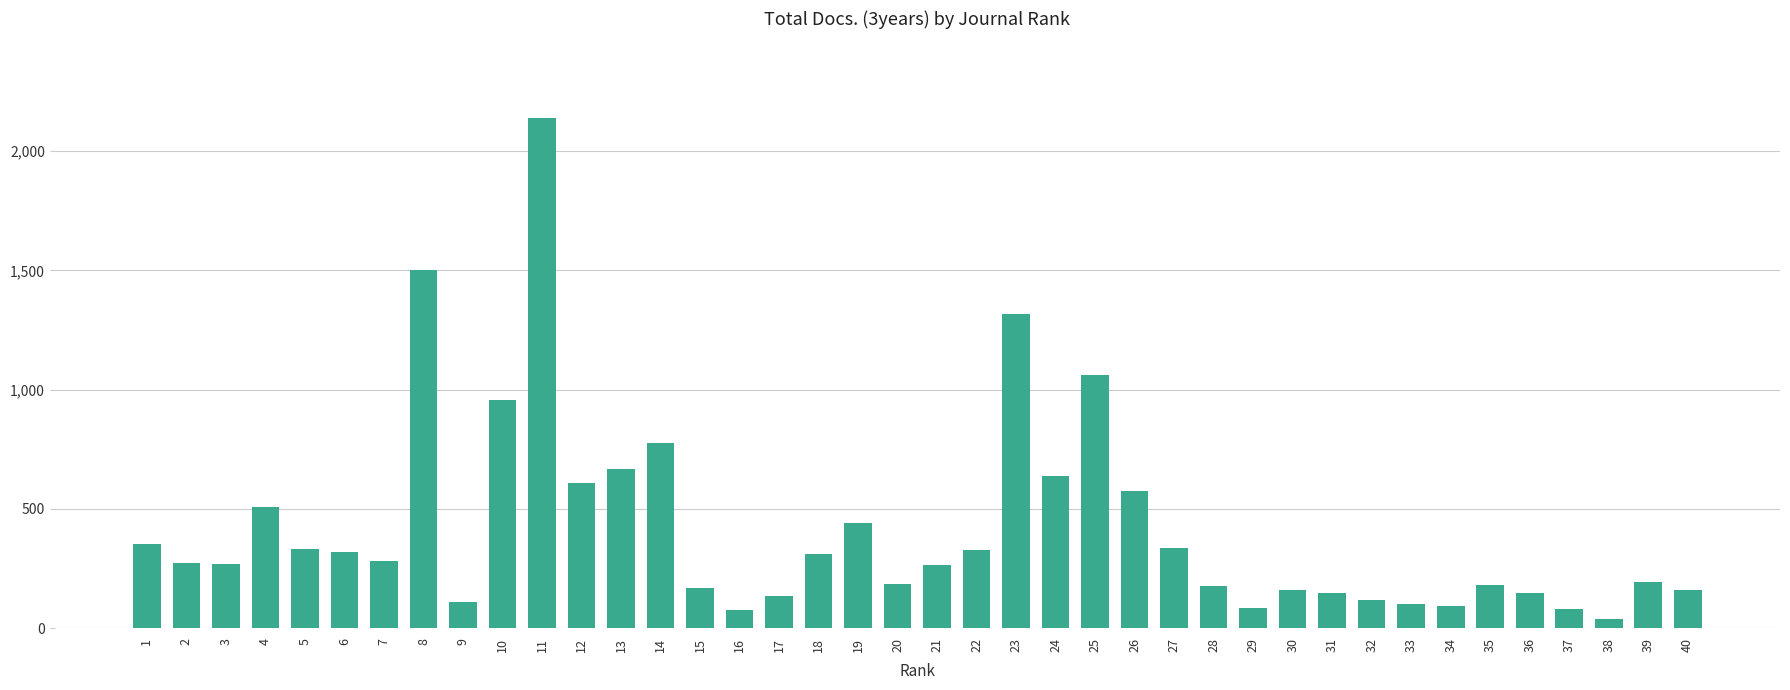

What is the maximum value shown in the chart?

2140